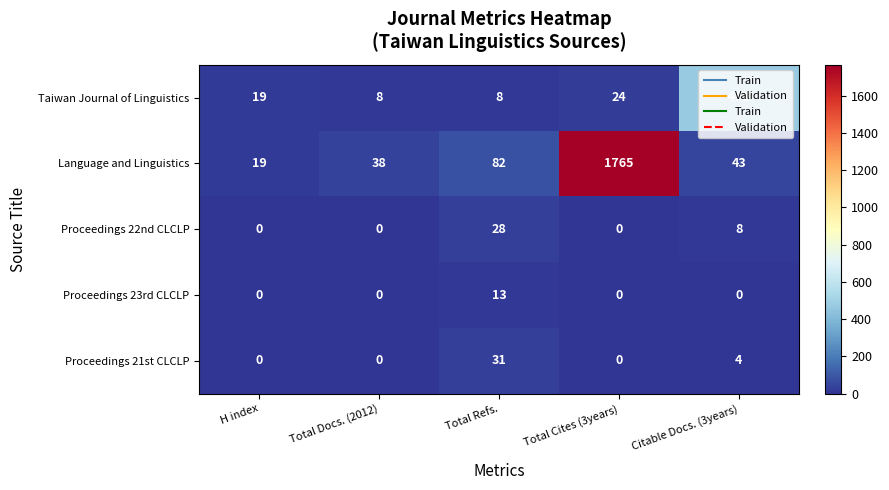

Between H index and Total Refs., which series saw the biggest shift?

Language and Linguistics